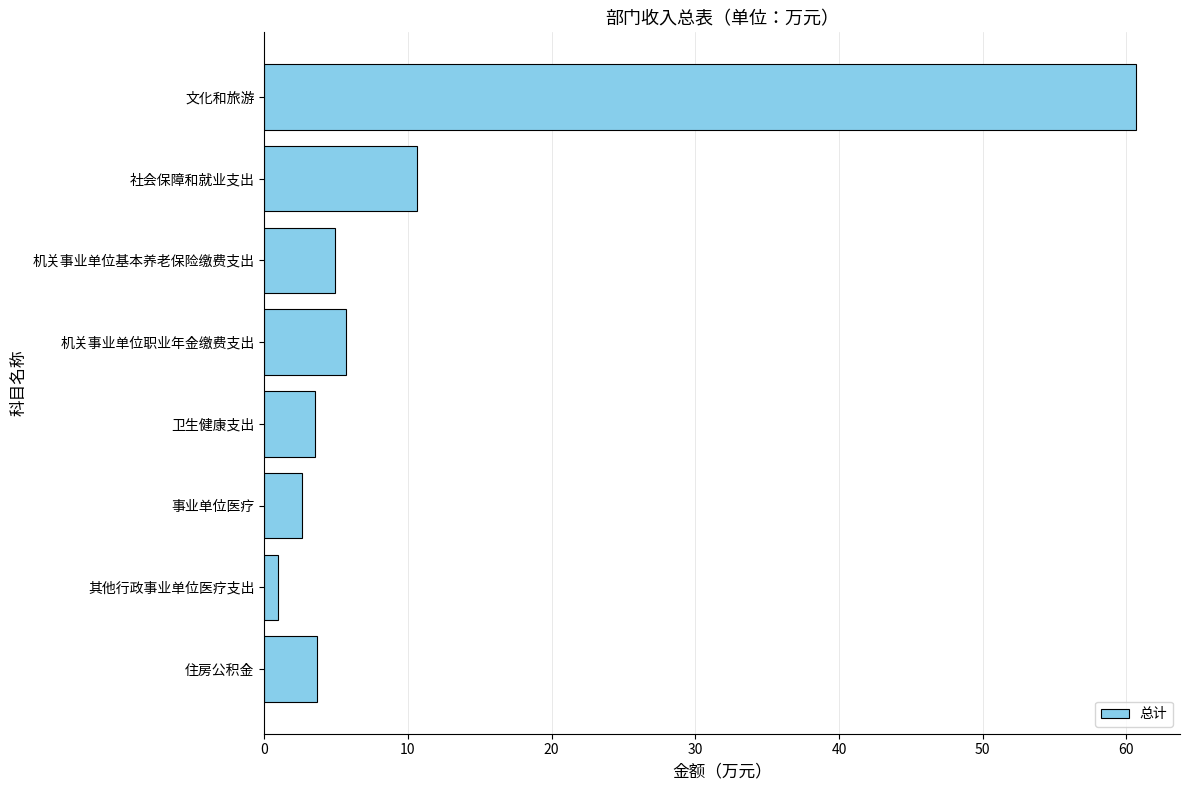

What is the change in value from 社会保障和就业支出 to 机关事业单位职业年金缴费支出?

-4.9